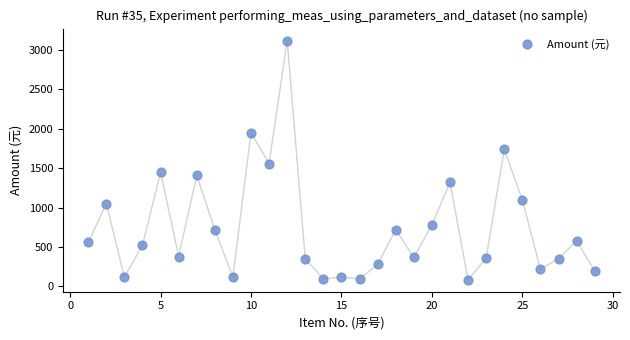

What is the range of X values (max minus min)?

28